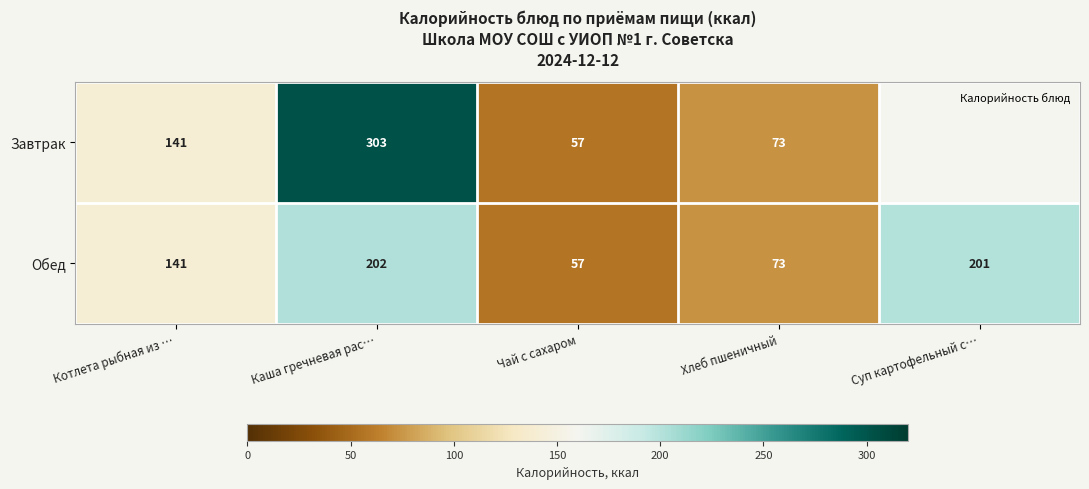

Rank the categories by Завтрак value from highest to lowest.

Каша гречневая рас…, Котлета рыбная из …, Хлеб пшеничный, Суп картофельный с…, Чай с сахаром